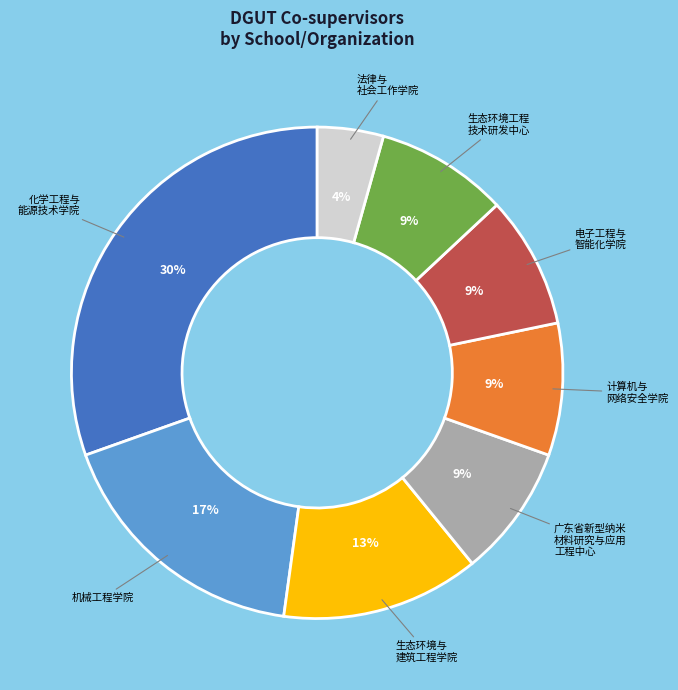

To the nearest percent, what is the difference between the largest and smallest slice percentages?

26%